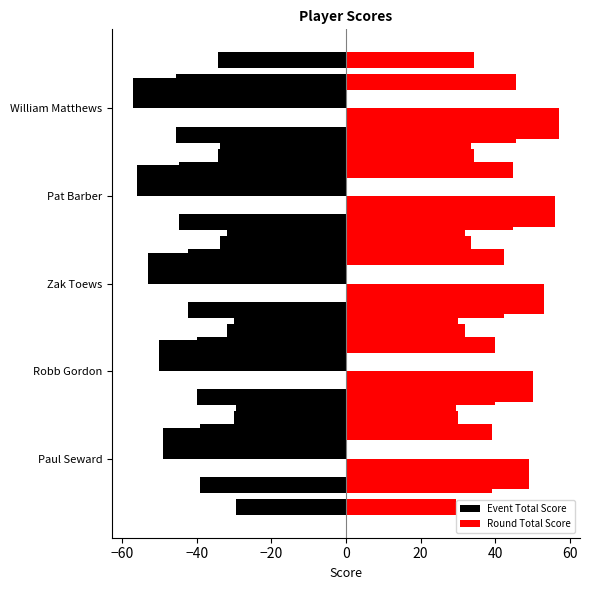

Count the number of data series in this chart.

2